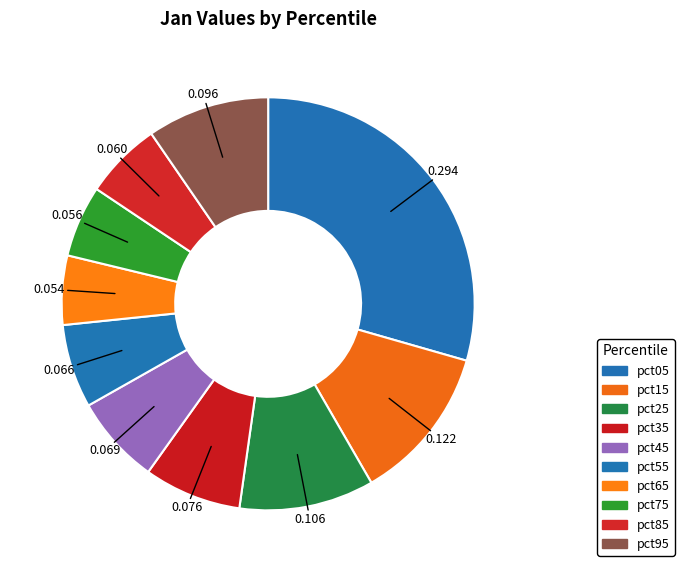

True or false: pct55 accounts for 1% of the total.

False